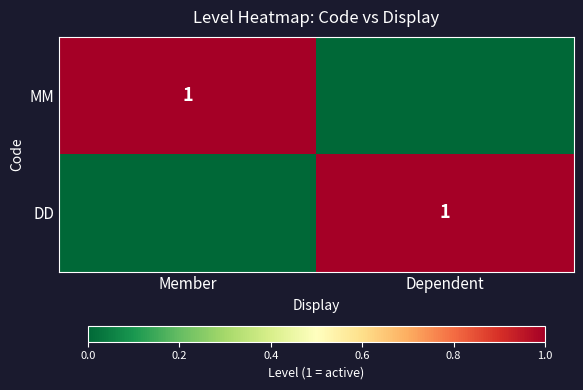

True or false: DD has a value of 1 at Dependent.

True